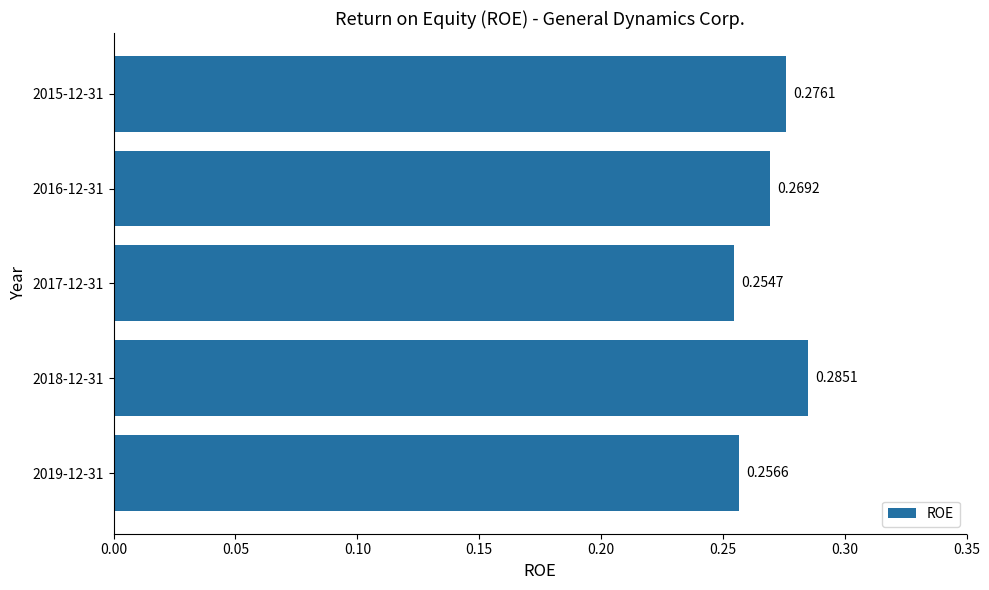

List the labels in order of value, smallest first.

2017-12-31, 2019-12-31, 2016-12-31, 2015-12-31, 2018-12-31